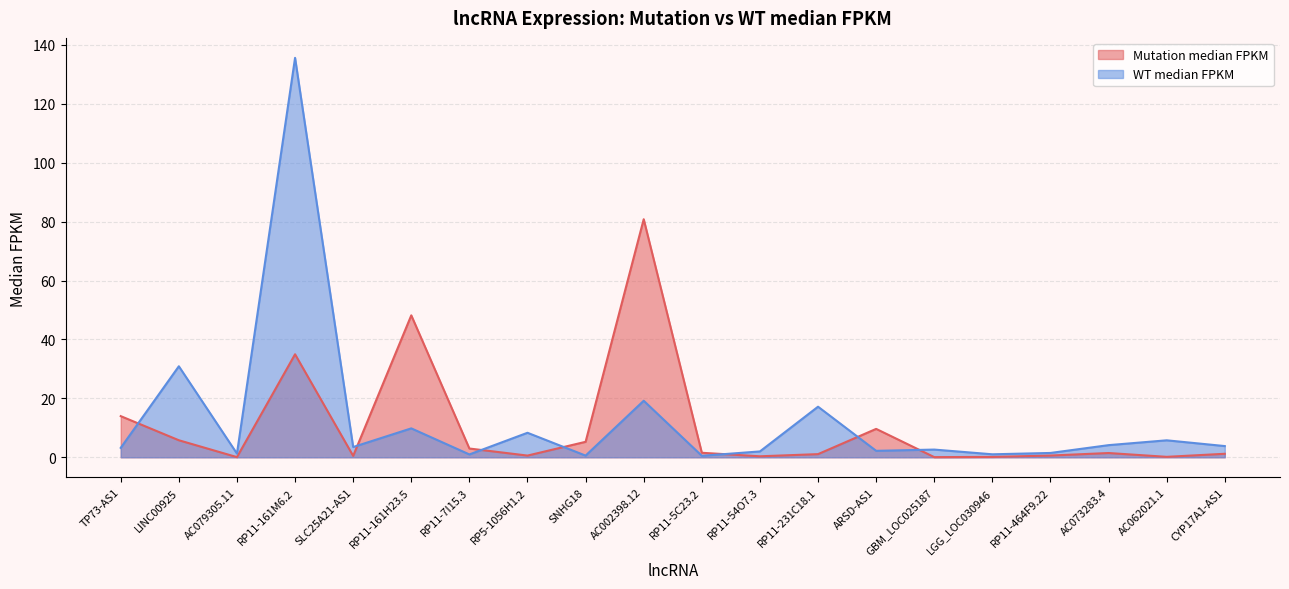

How many lines are shown in the chart?

2